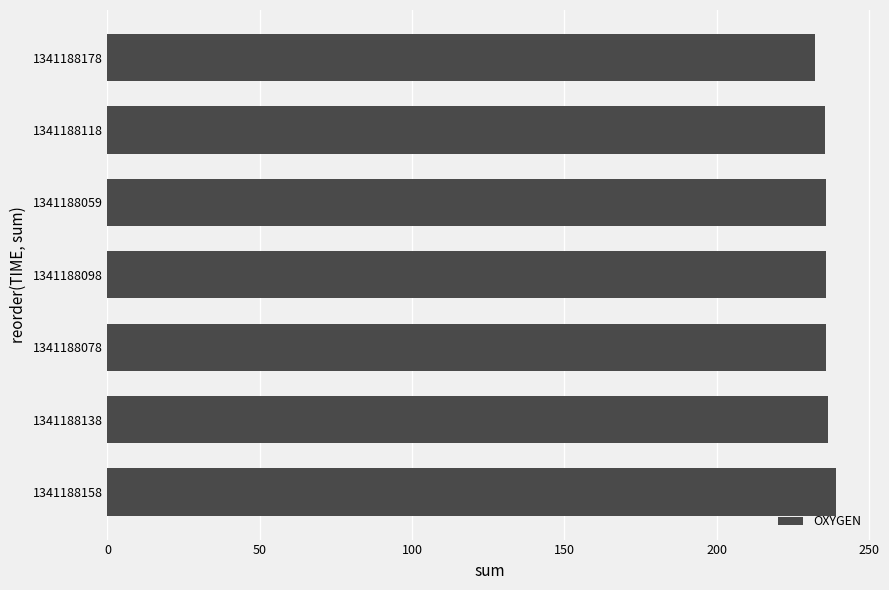

True or false: the data shows 54.0 at 1341188118.

False